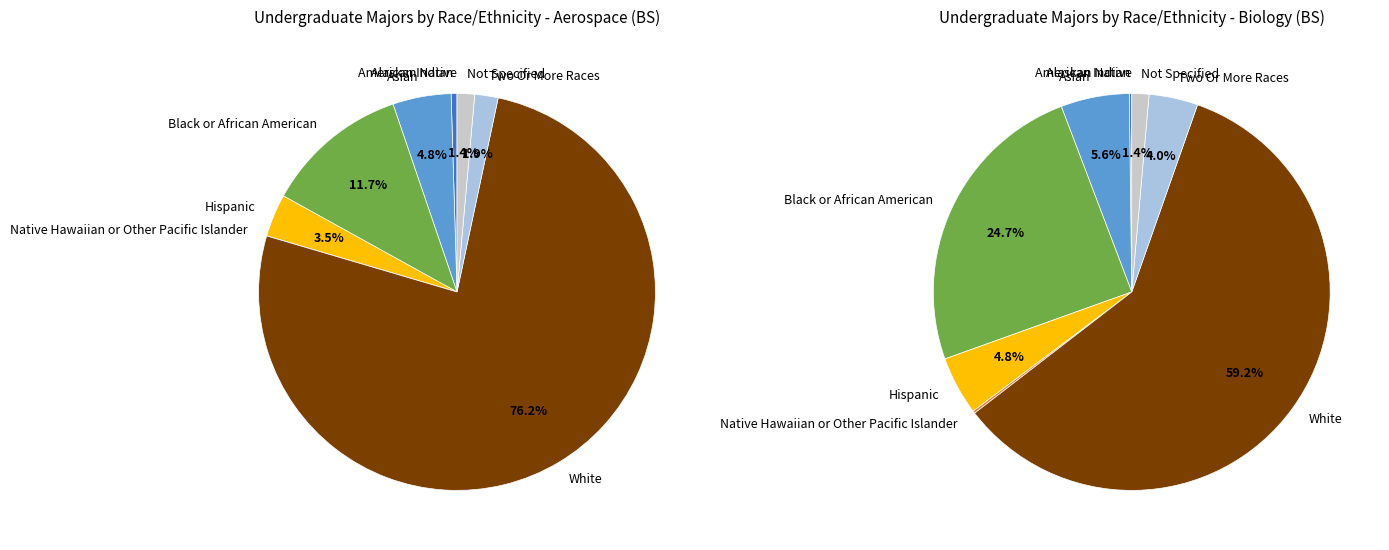

What is the change in value from American Indian to Asian?

+27